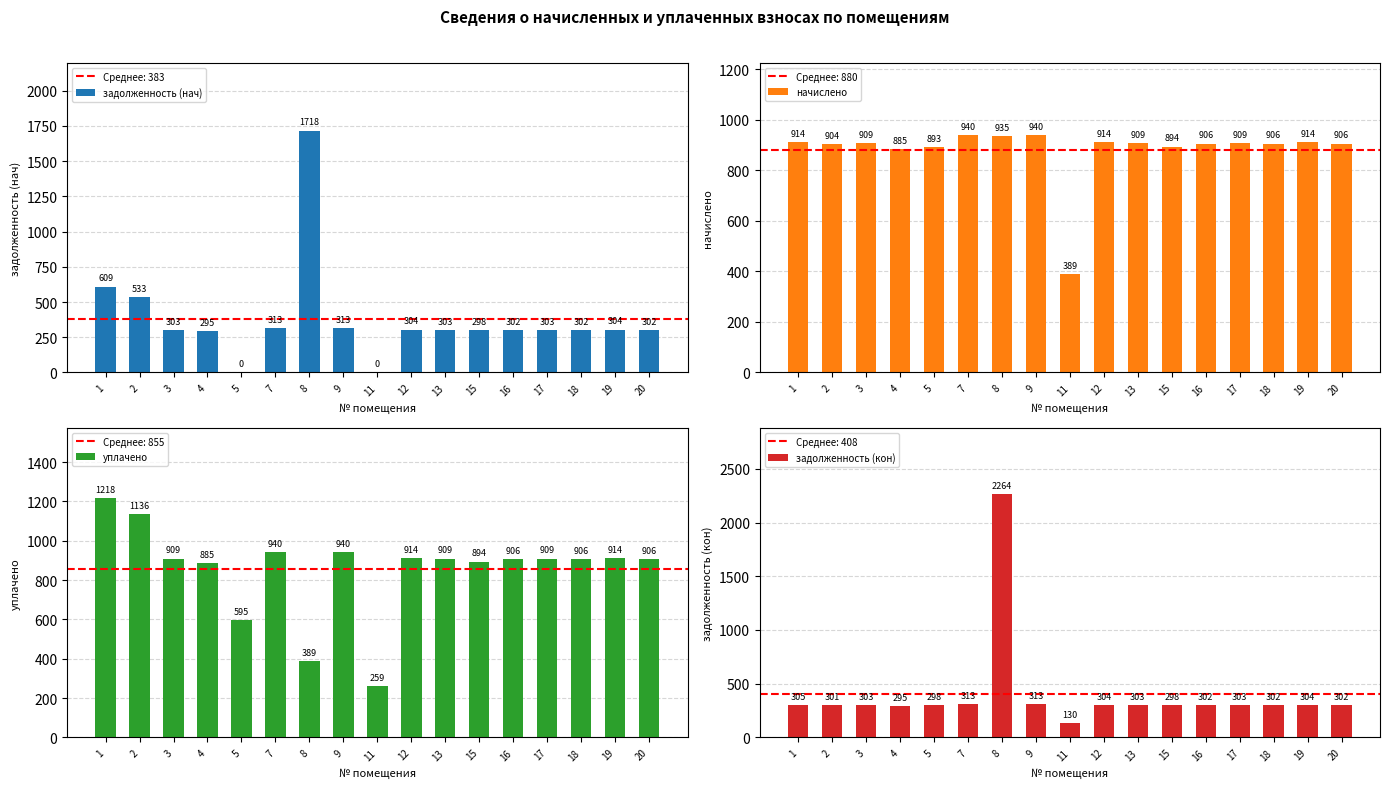

How many bars are there in total?

68